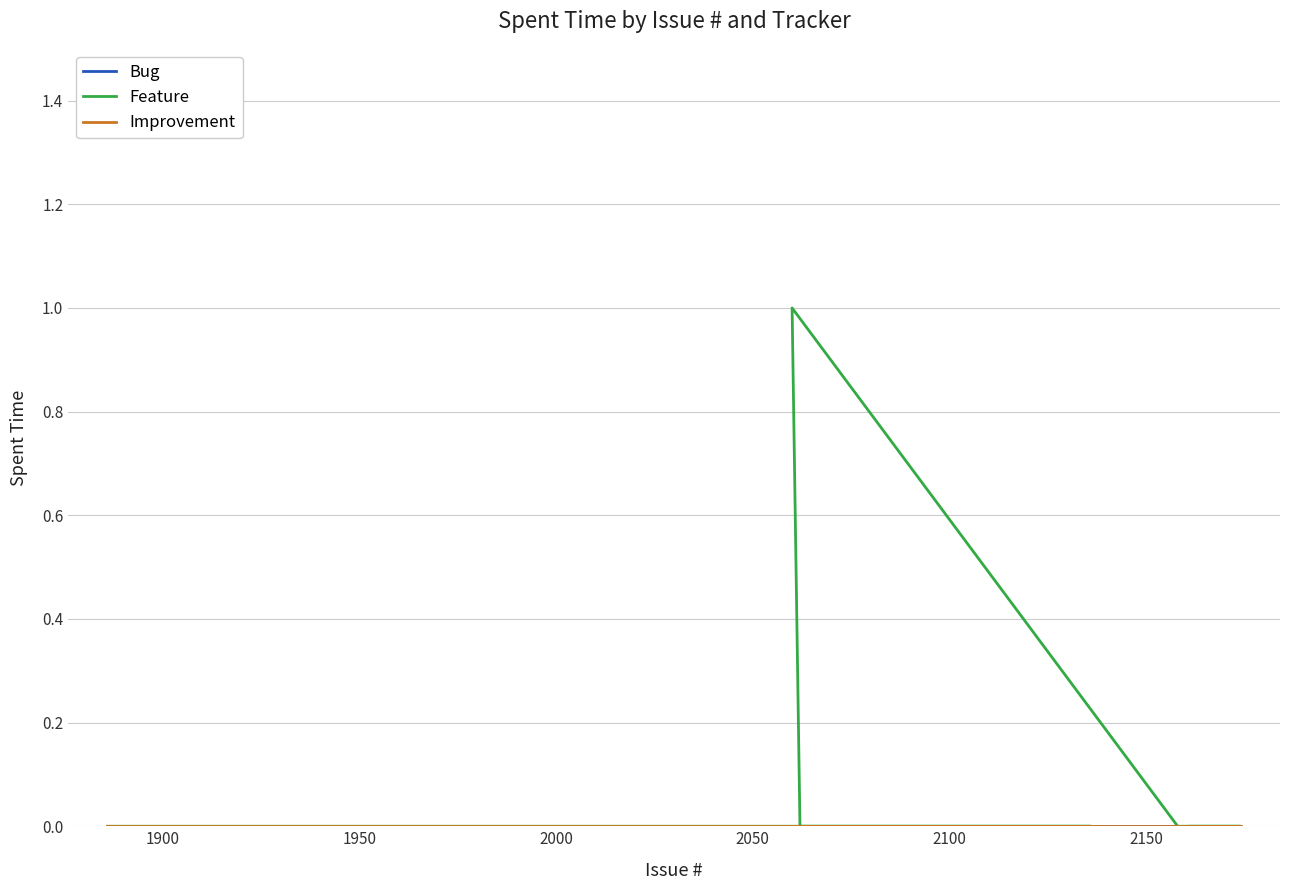

Is it true that Feature equals -1 at 14?

False